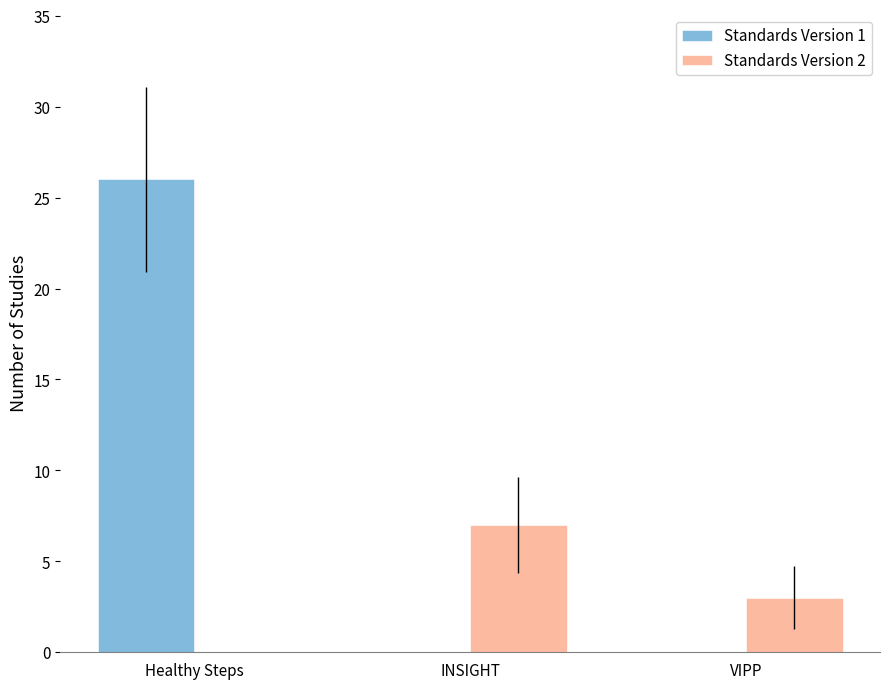

Which series has the largest total across all categories?

Standards Version 1